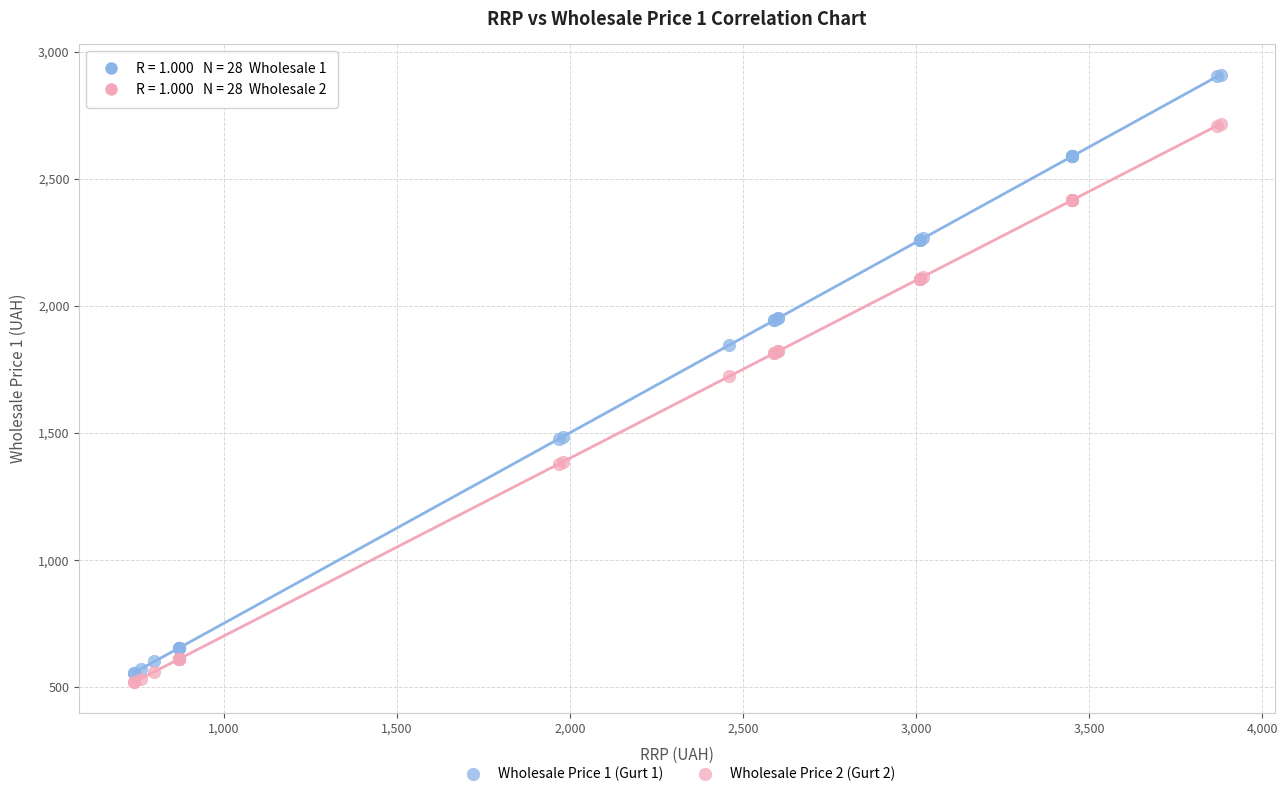

What are all the series names shown in the legend?

Wholesale Price 1 (Gurt 1), Wholesale Price 2 (Gurt 2)